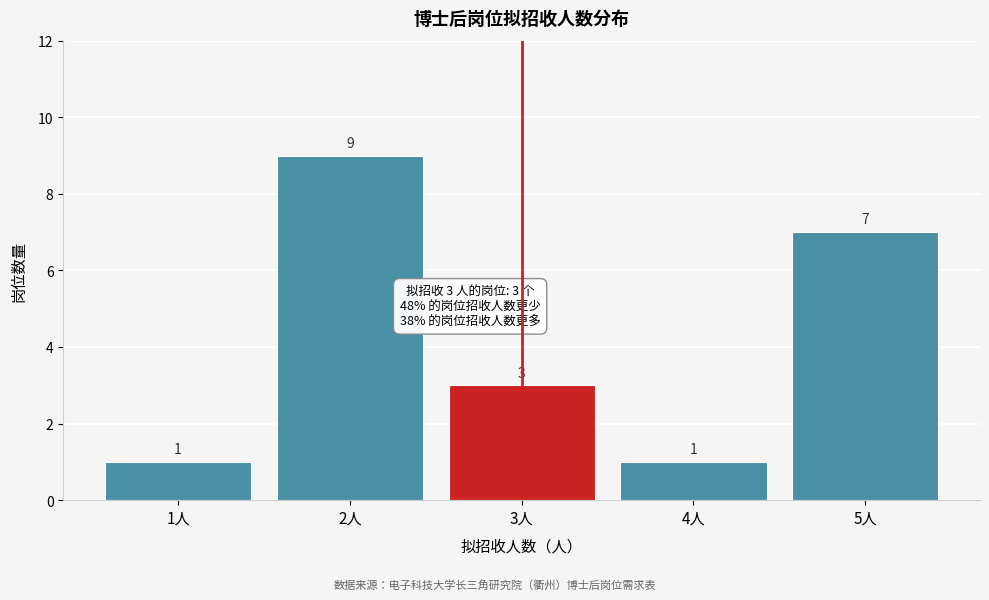

Reading left to right, transcribe all the data shown in this chart.

1人=1	2人=9	3人=3	4人=1	5人=7